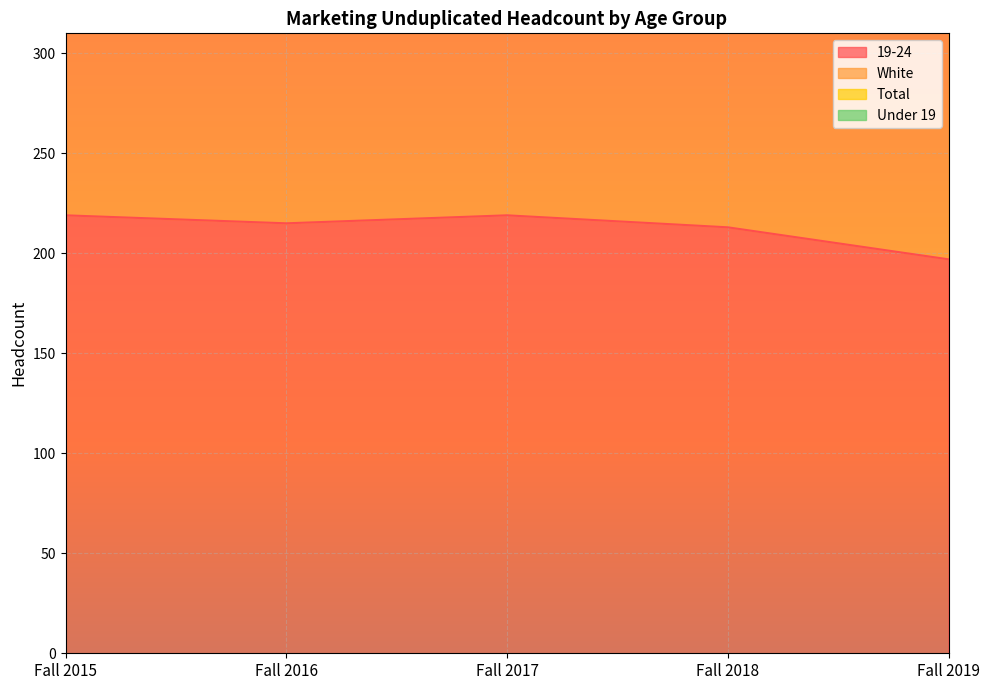

The value of Total at Fall 2018 is 442. True or false?

False